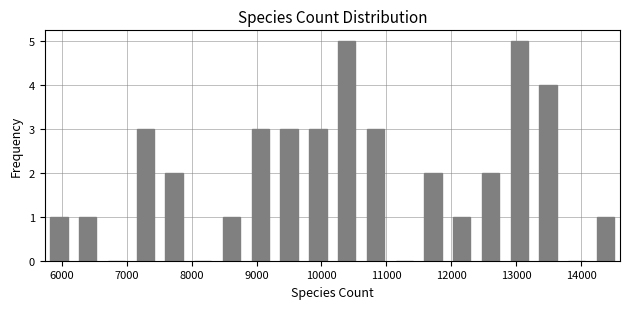

Reading left to right, transcribe this chart: for each bar, give the range it covers on the x-axis and its height. Neither the bar edges nor the heights are printed on the chart, so give them approximately, as read against the axes.

5700 to 6200: 1
6200 to 6600: 1
6600 to 7100: 0
7100 to 7500: 3
7500 to 7900: 2
7900 to 8400: 0
8400 to 8800: 1
8800 to 9300: 3
9300 to 9700: 3
9700 to 10200: 3
10200 to 10600: 5
10600 to 11100: 3
11100 to 11500: 0
11500 to 11900: 2
11900 to 12400: 1
12400 to 12800: 2
12800 to 13300: 5
13300 to 13700: 4
13700 to 14200: 0
14200 to 14600: 1